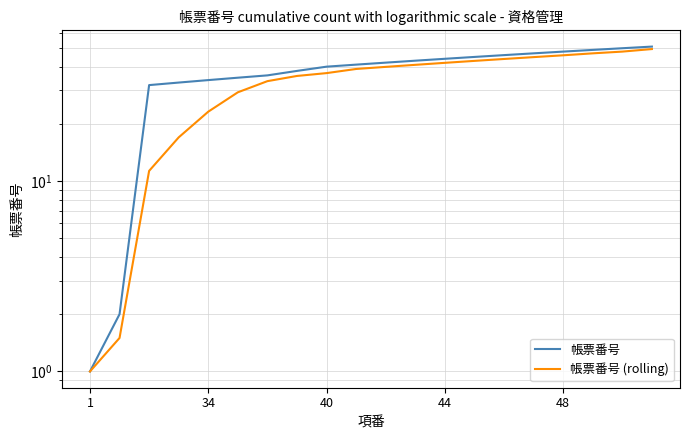

Between 44 and 12, which series saw the biggest shift?

帳票番号 (rolling)